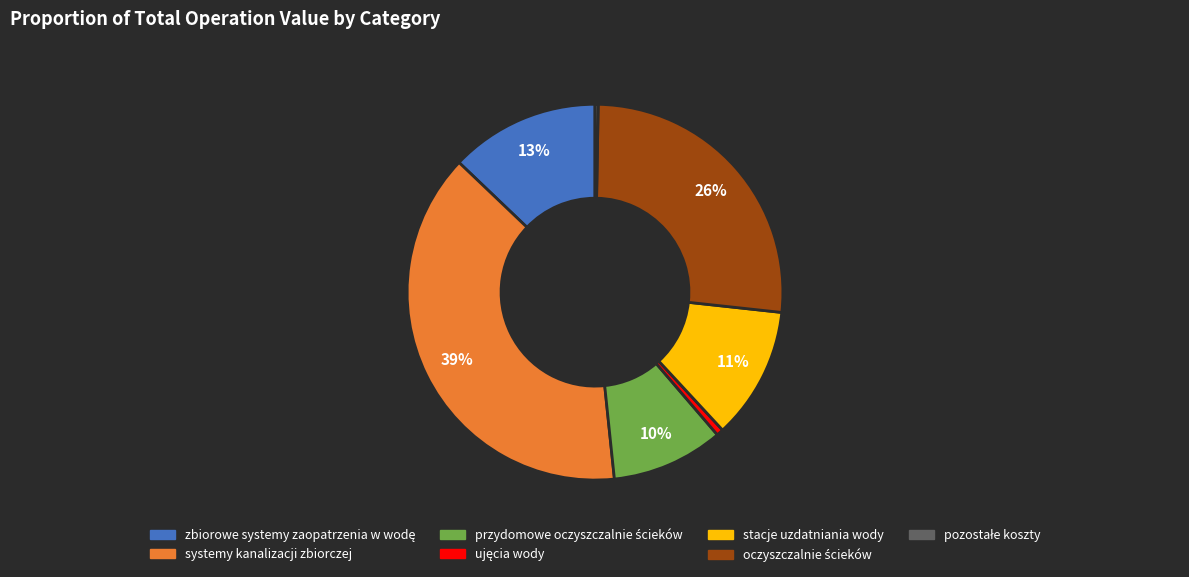

Does stacje uzdatniania wody represent more than half of the total?

No